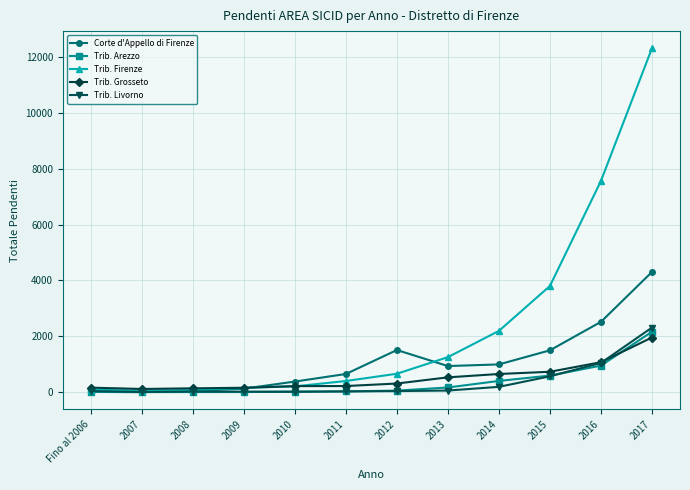

Which label corresponds to the largest value in the chart?

2017